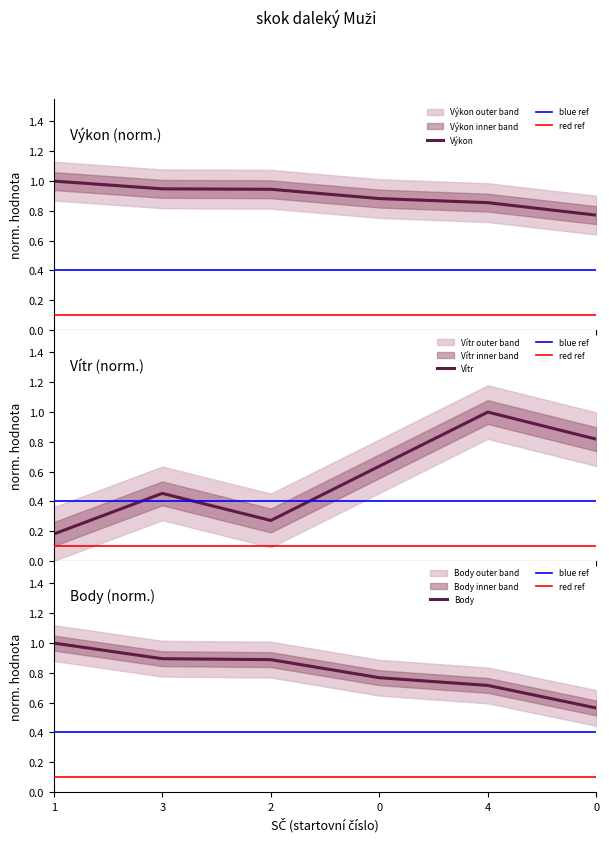

Reading left to right, extract all data points from this chart.

Výkon: 1.0	0.9	0.9	0.9	0.9	0.8
Vítr: 0.2	0.5	0.3	0.6	1.0	0.8
Body: 1.0	0.9	0.9	0.8	0.7	0.6